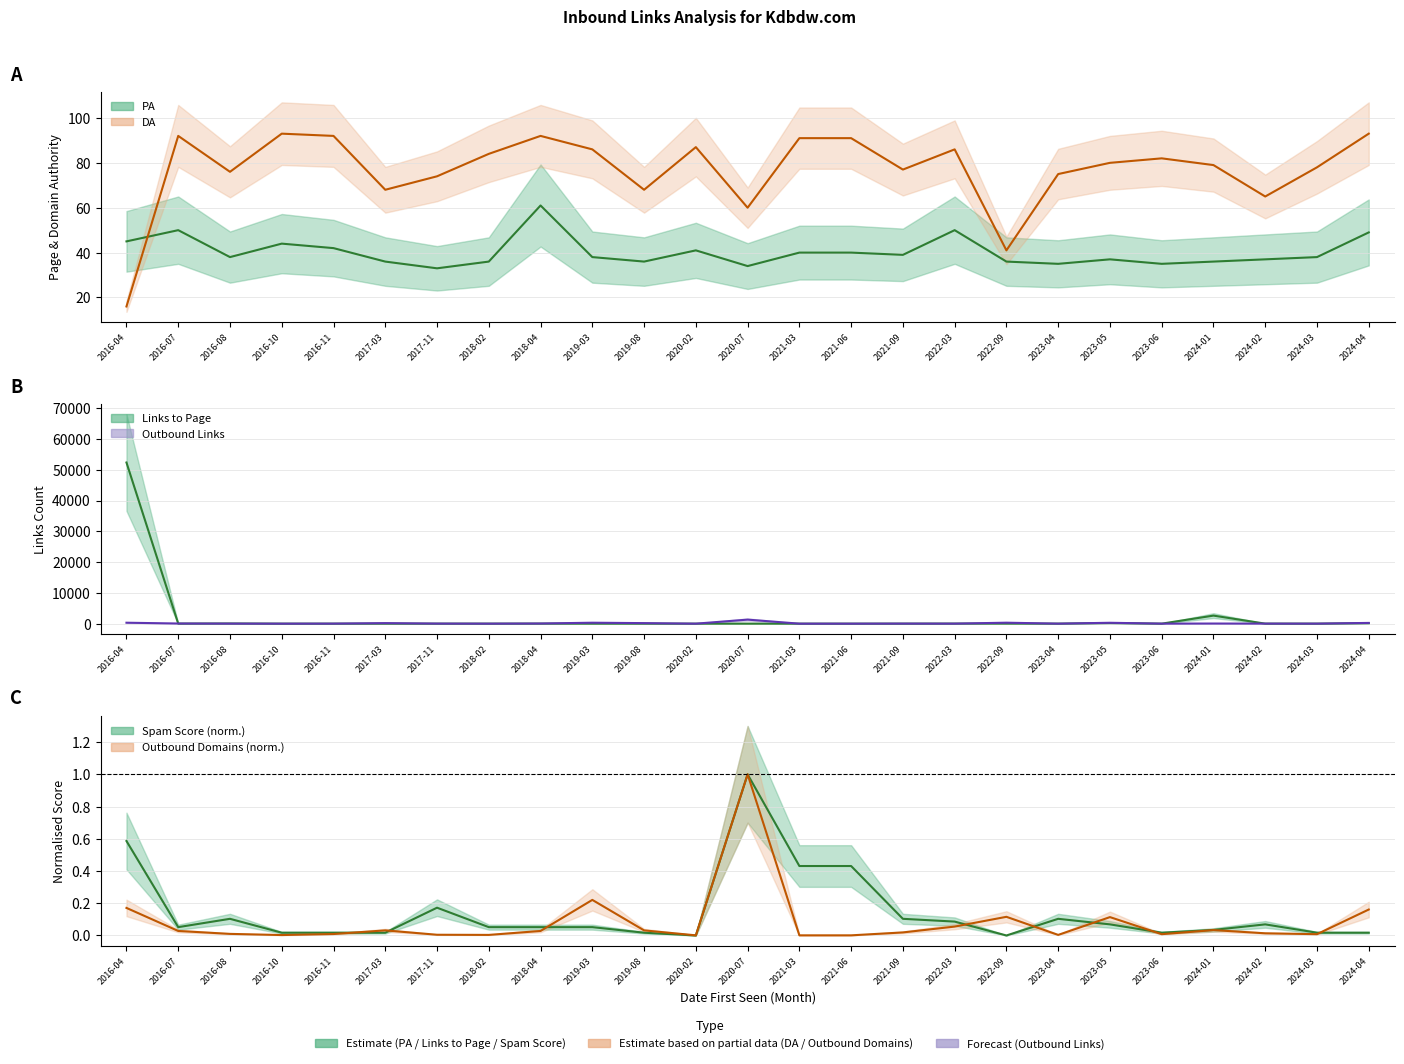

The Outbound Links from Page series shows 3.6 at 2023-06. True or false?

False